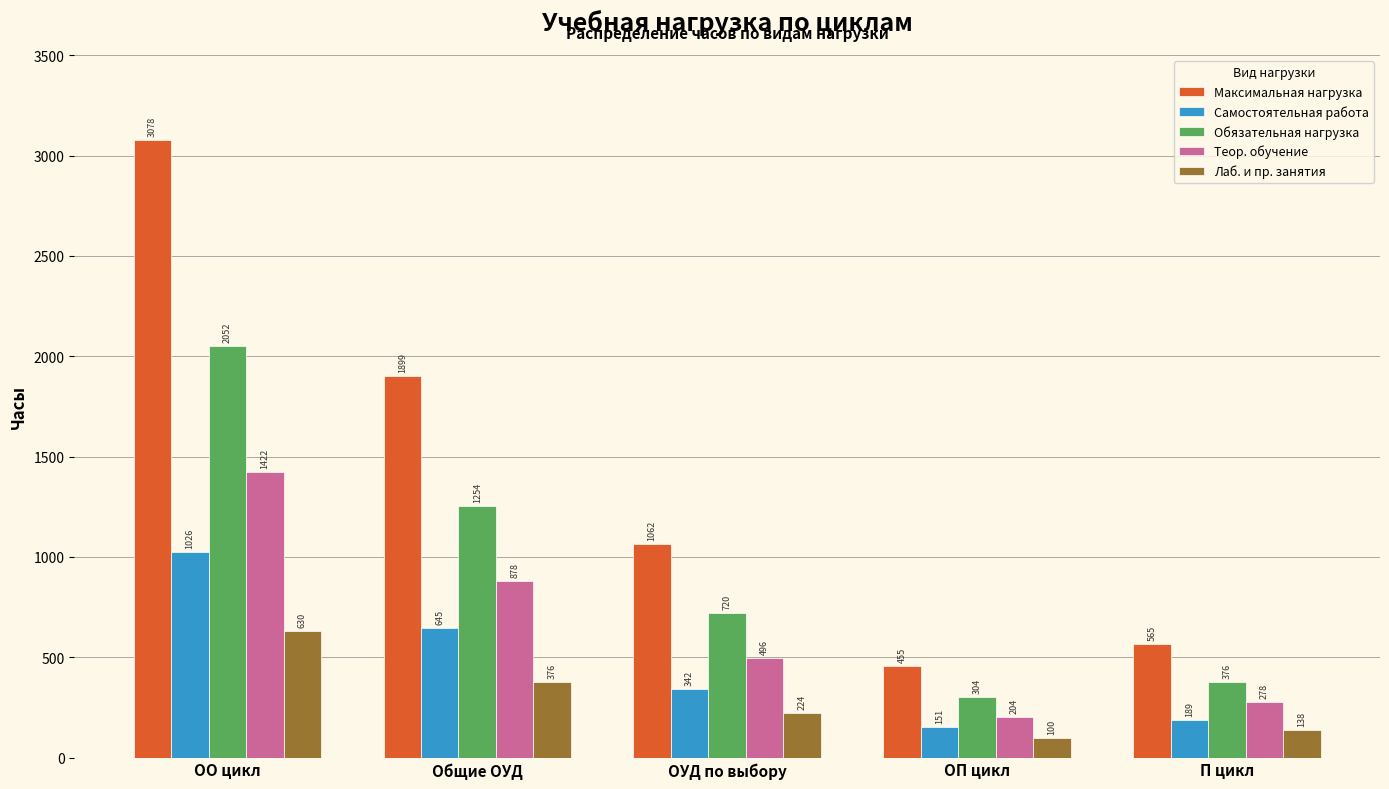

True or false: Обязательная нагрузка has a value of 1044 at ОУД по выбору.

False